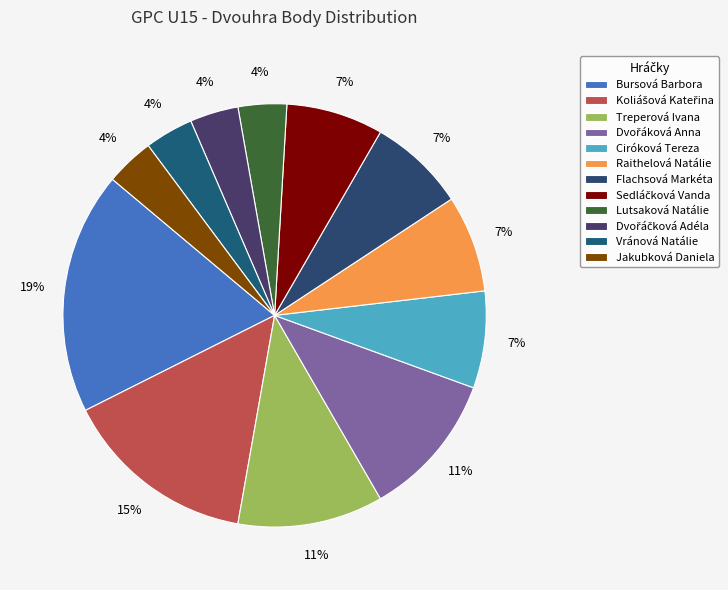

To the nearest percent, what is the difference between the largest and smallest slice percentages?

15%